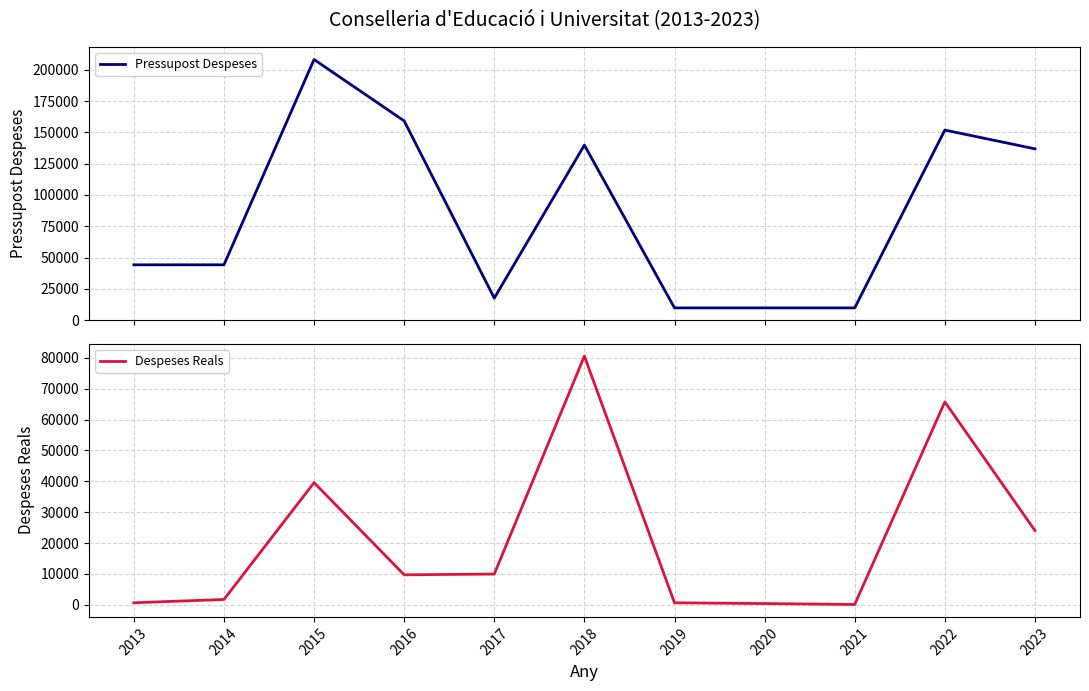

Which series has the widest spread of values?

Pressupost Despeses